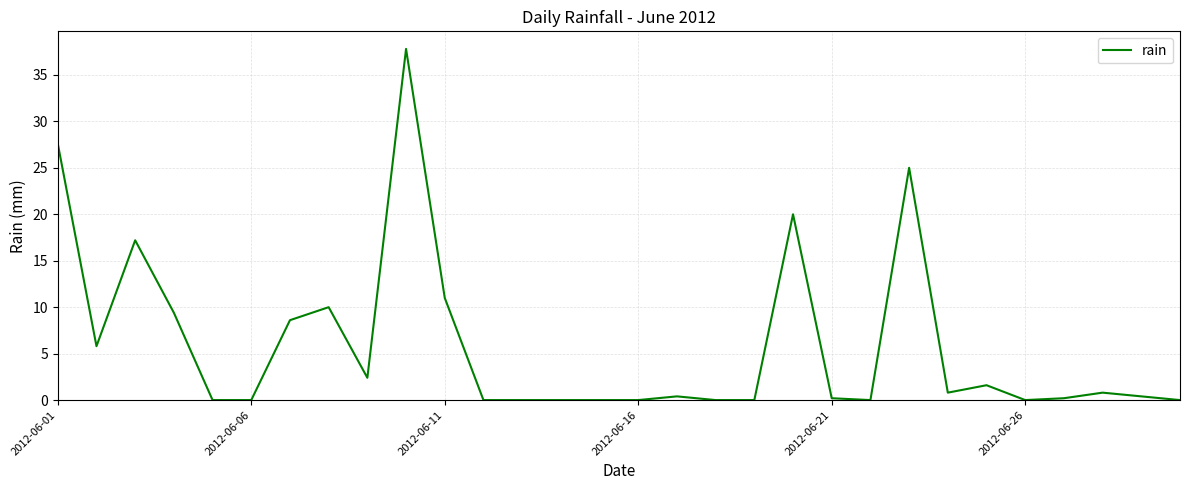

What is the difference between the maximum and minimum values?

37.8